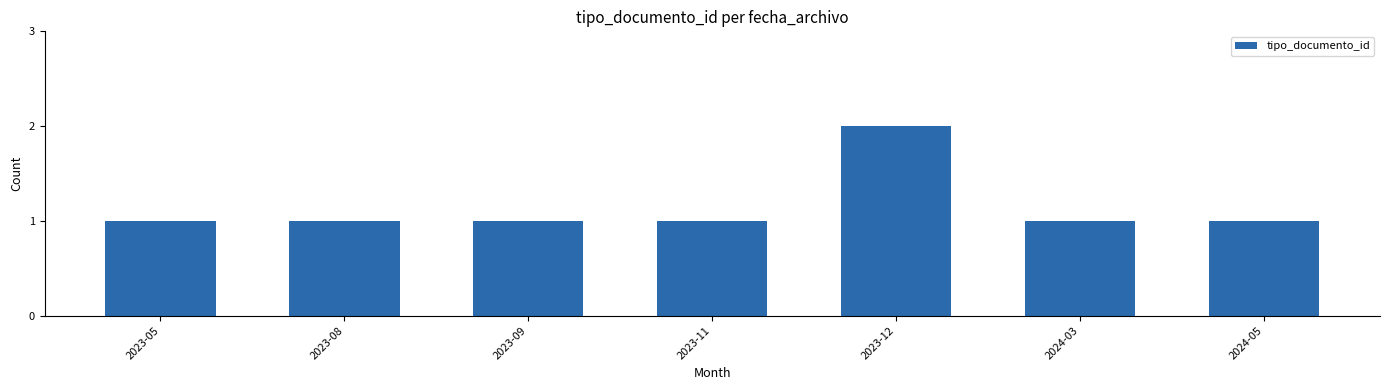

What position from the right is 2023-09?

5